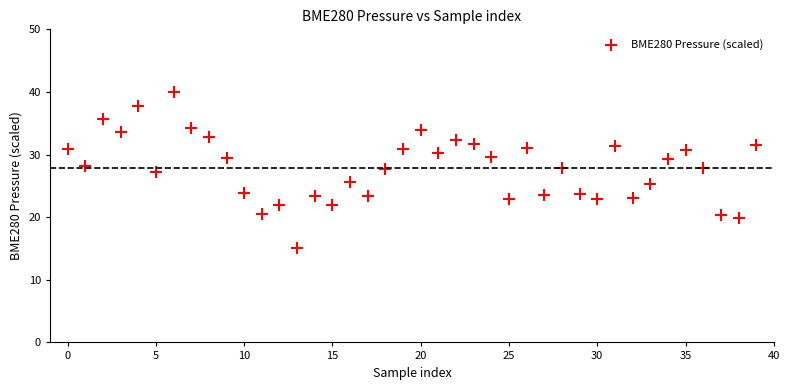

What is the range of Y values (max minus min)?

25.0